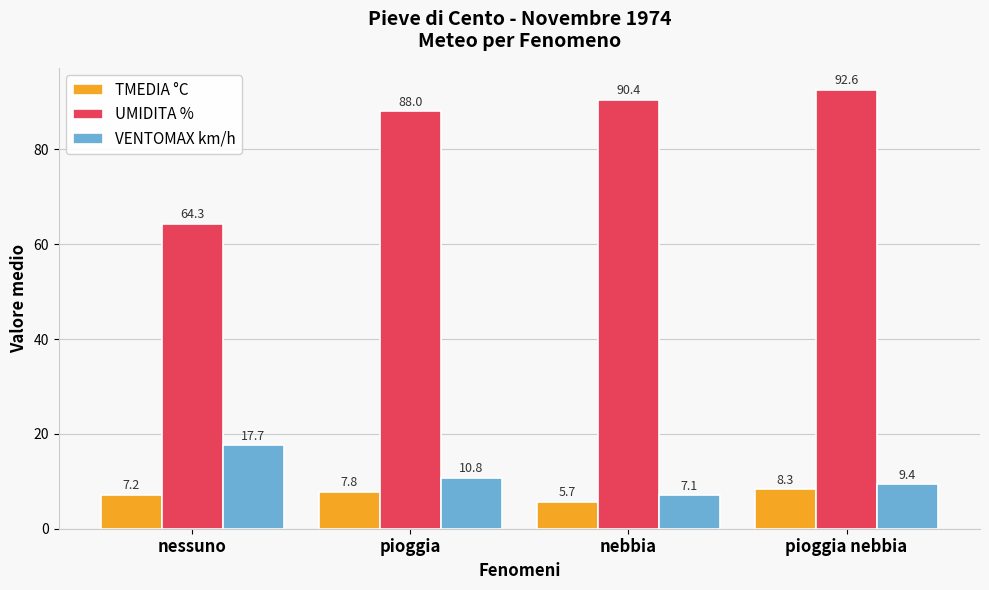

What position from the right is pioggia?

3